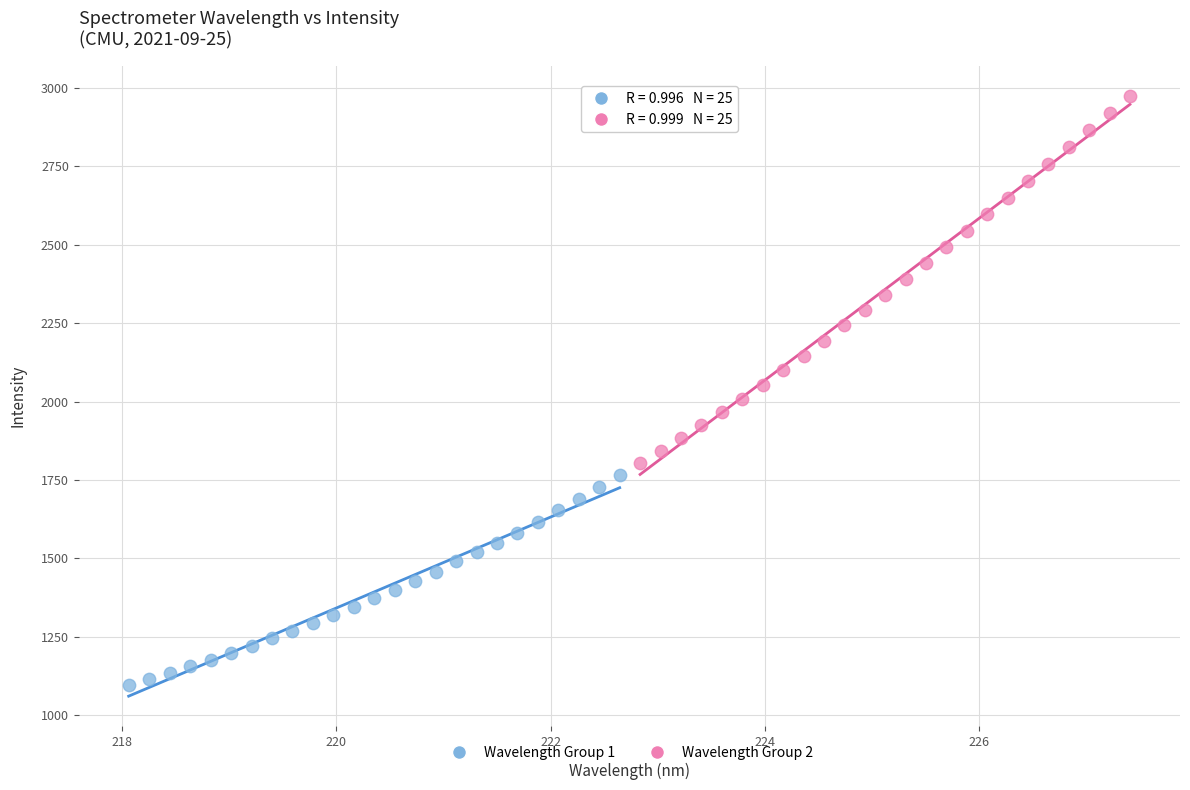

What are all the series names shown in the legend?

Wavelength Group 1, Wavelength Group 2